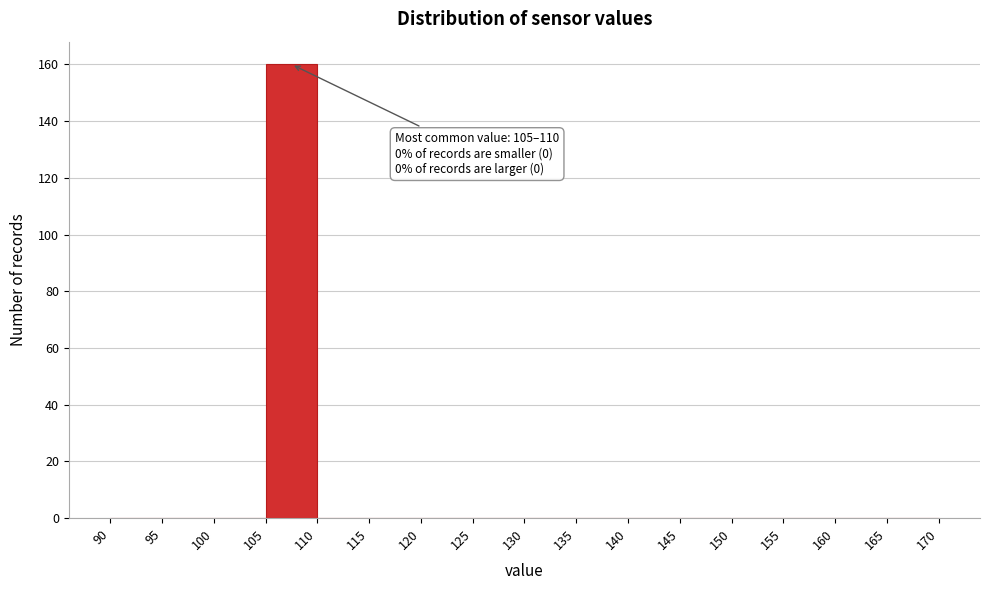

Which range on the x-axis has the tallest bar?

105 to 110